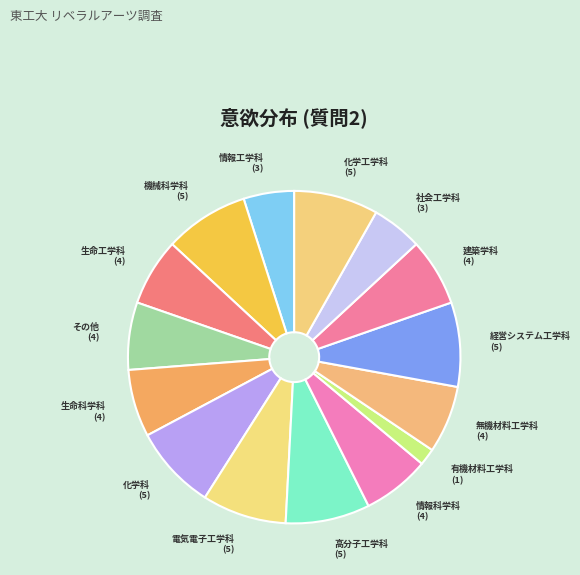

How many slices are in this pie chart?

15